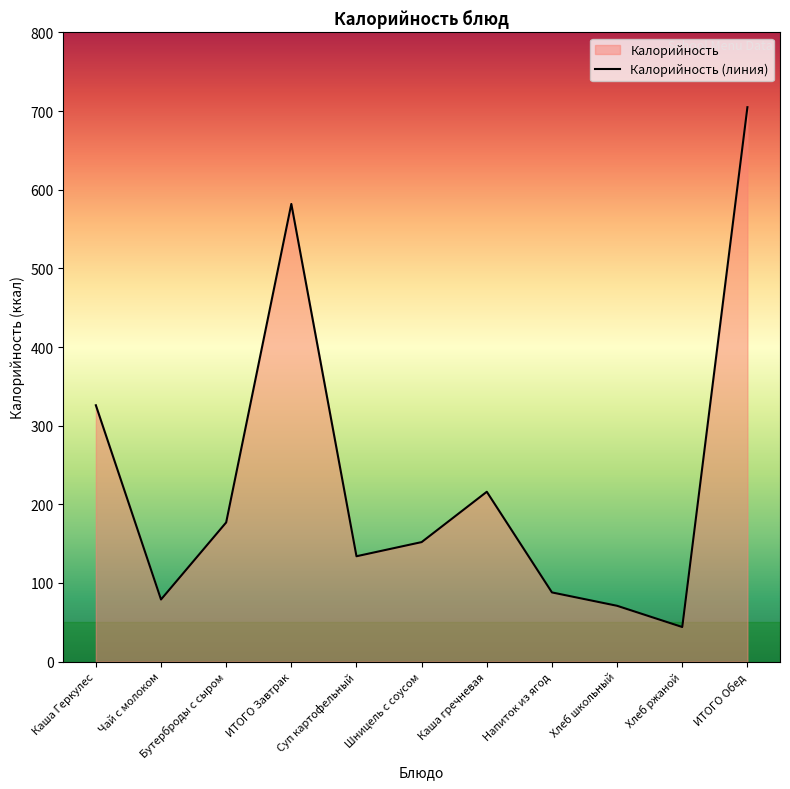

At which label is the value closest to 374?

Каша Геркулес